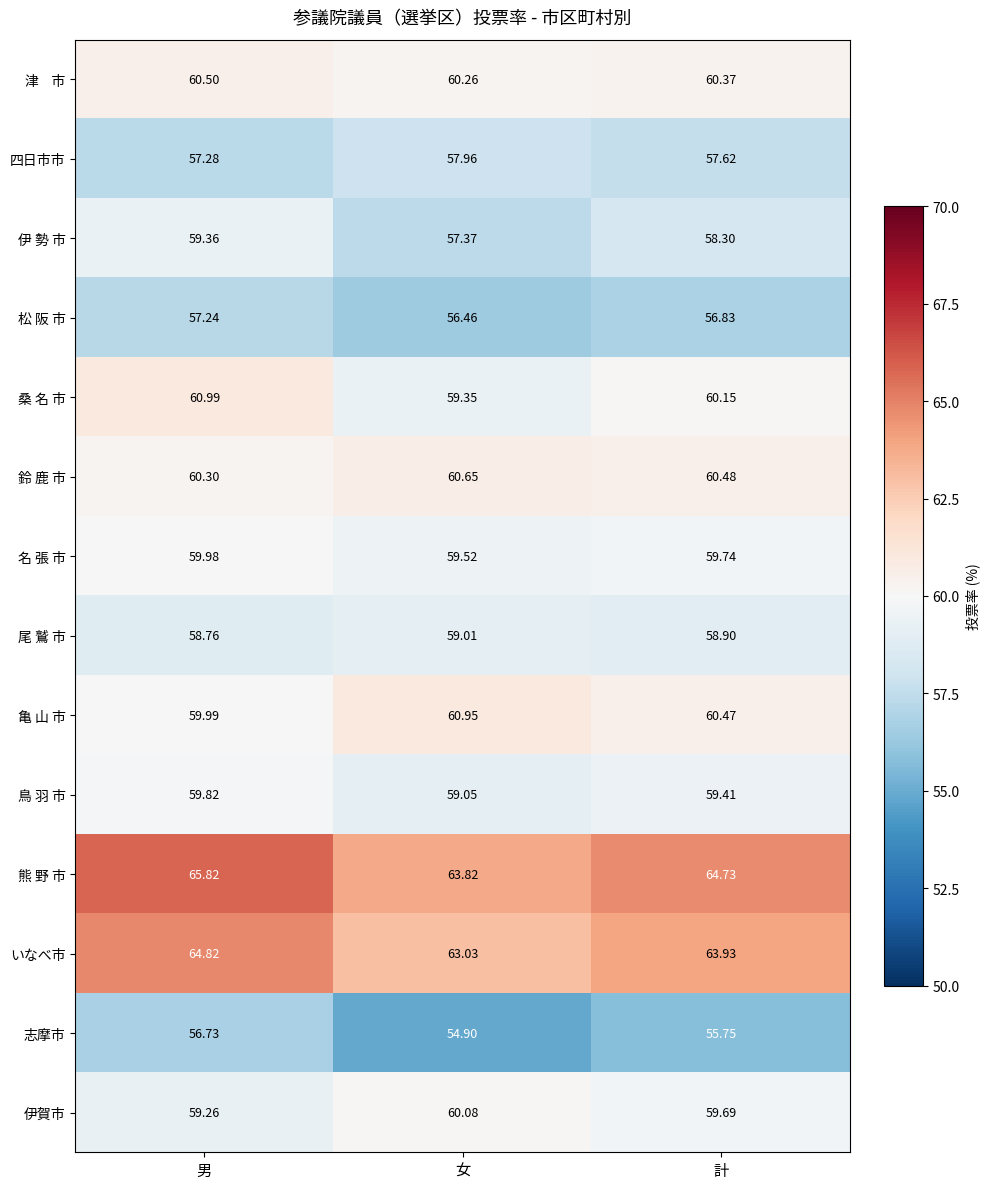

Between 男 and 女, which series saw the biggest shift?

熊 野 市